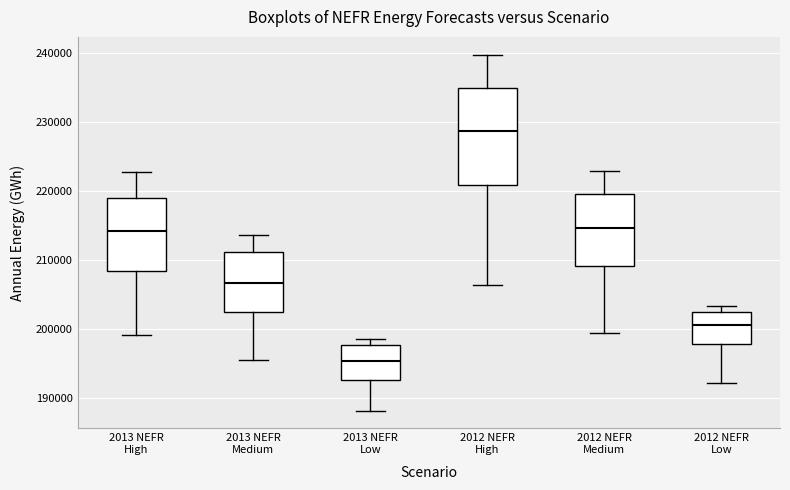

Where is the upper edge of the box for 2013 NEFR Medium on the y-axis? The values are not printed on the chart, so give them approximately, as read against the axis.

211000